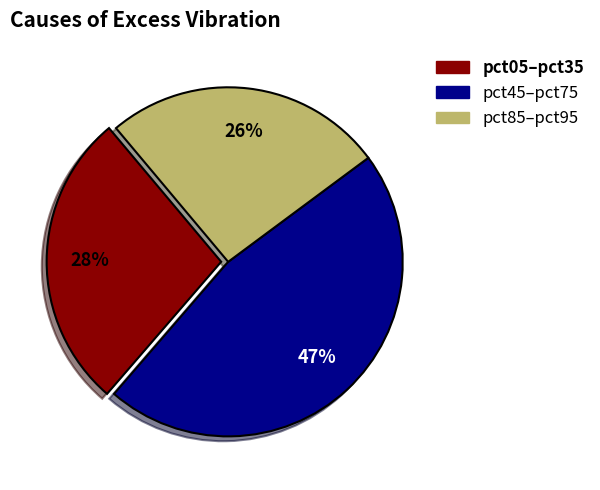

Is there any slice that represents more than half of the pie?

No